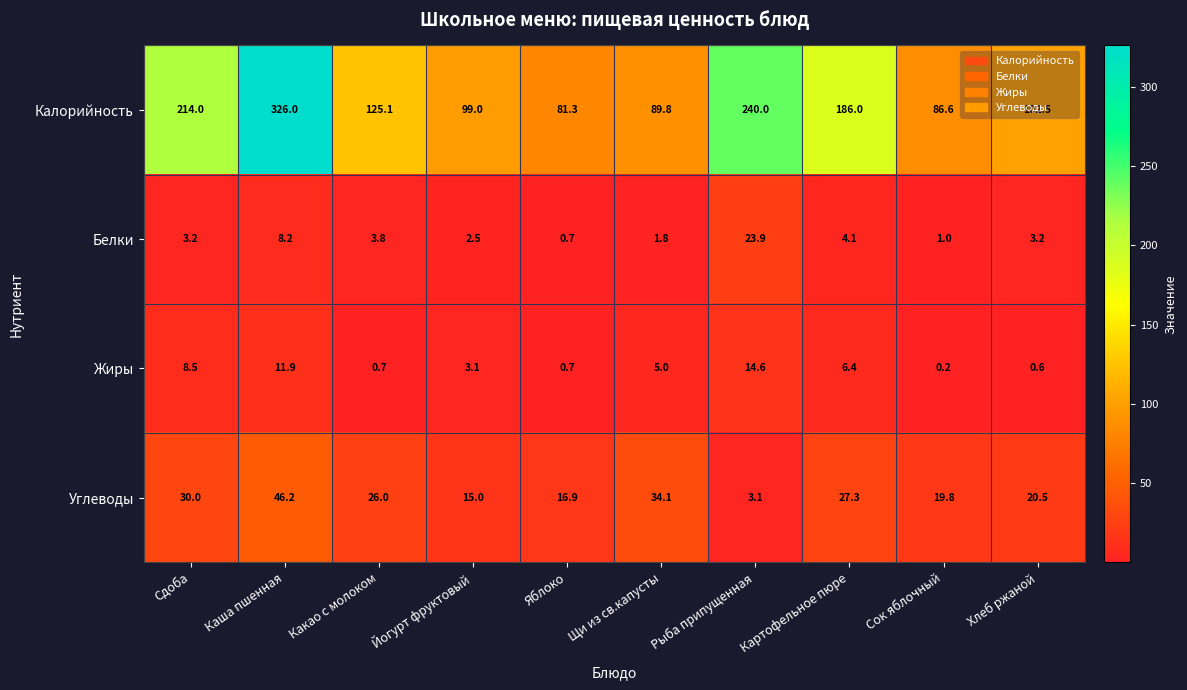

Which series has the largest total across all categories?

Калорийность